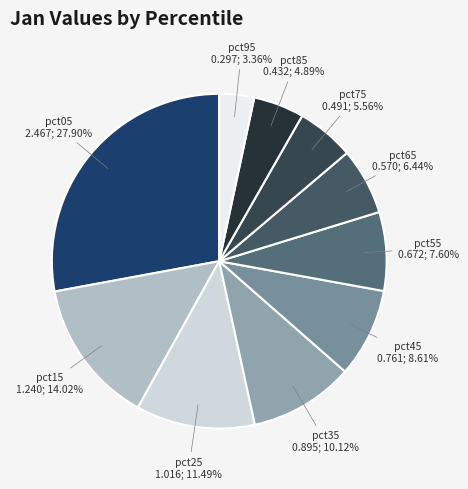

How many slices are in this pie chart?

10